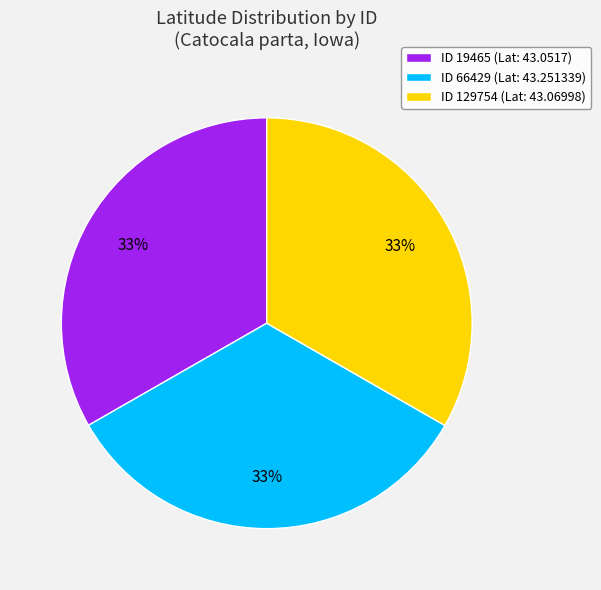

True or false: ID 129754 (Lat: 43.06998) accounts for 28% of the total.

False